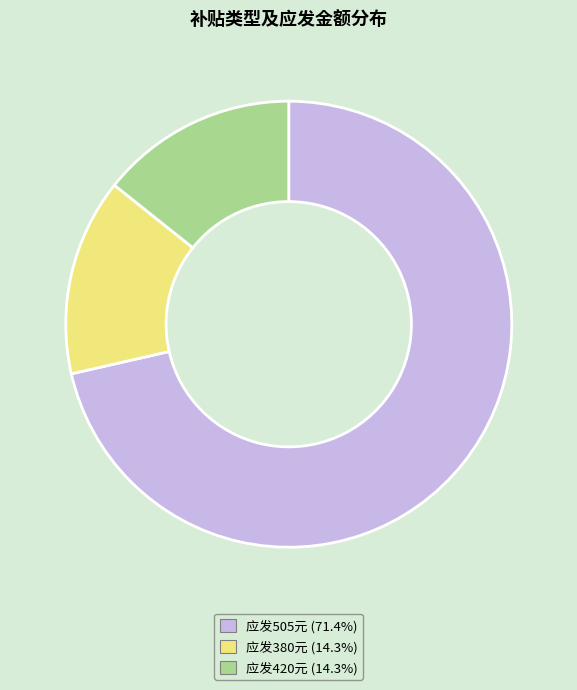

Is there a majority slice in this chart?

Yes